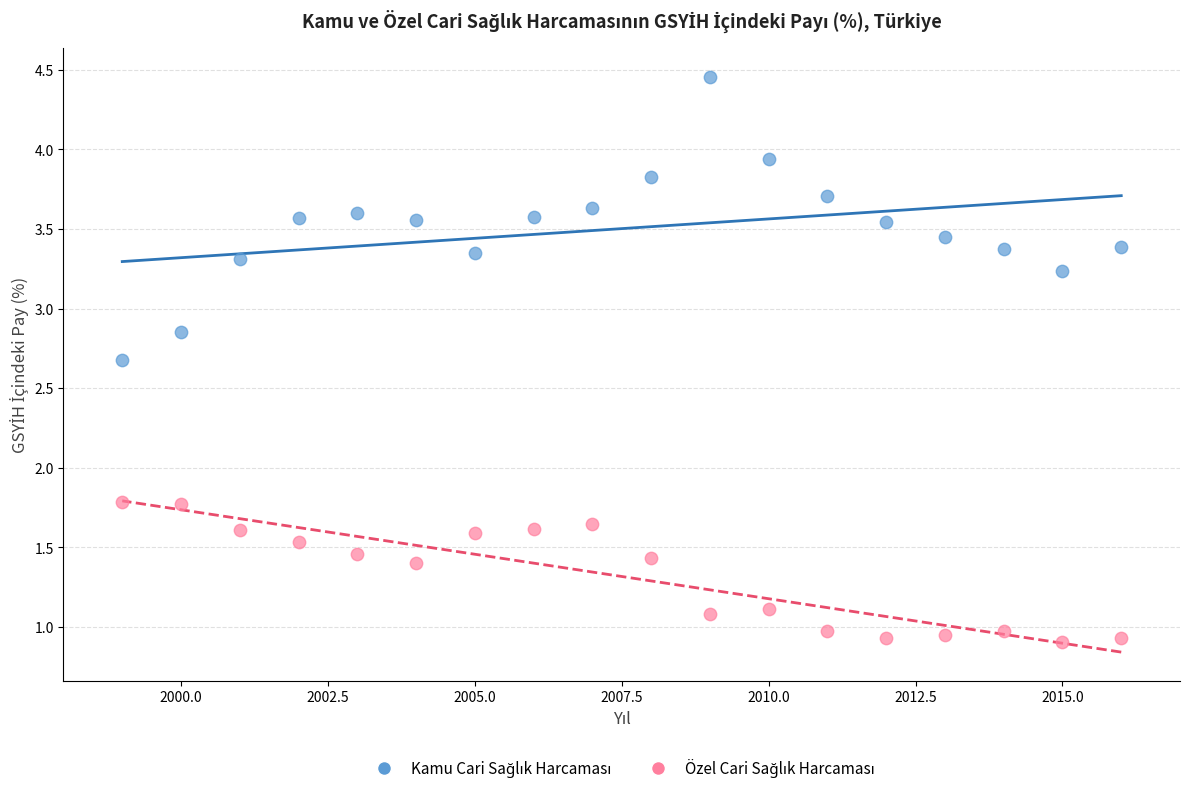

What is the X range (max minus min) for the scatter plot?

17.0